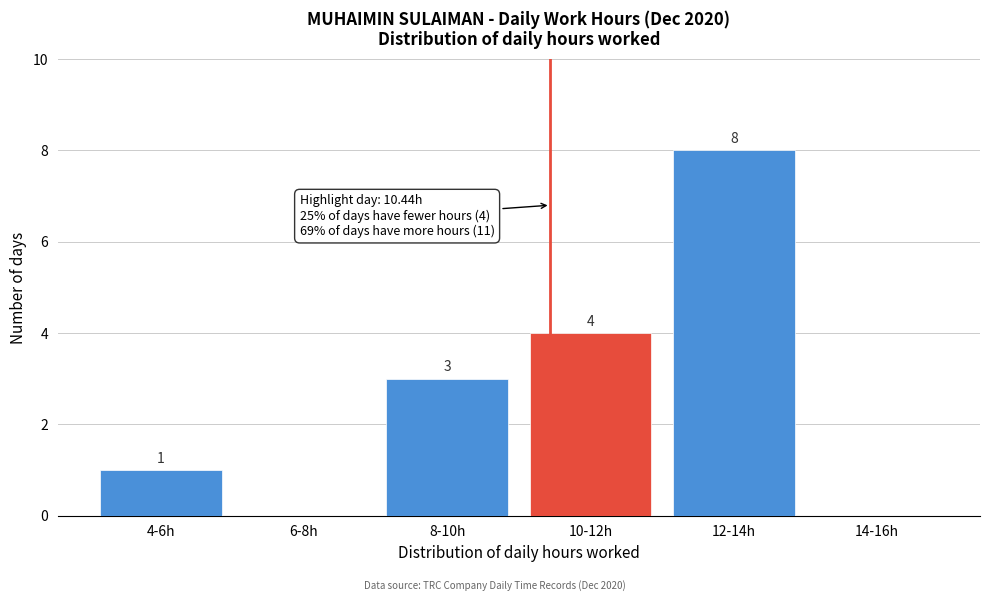

Reading left to right, what are all the values shown in this chart?

4-6h=1	6-8h=0	8-10h=3	10-12h=4	12-14h=8	14-16h=0